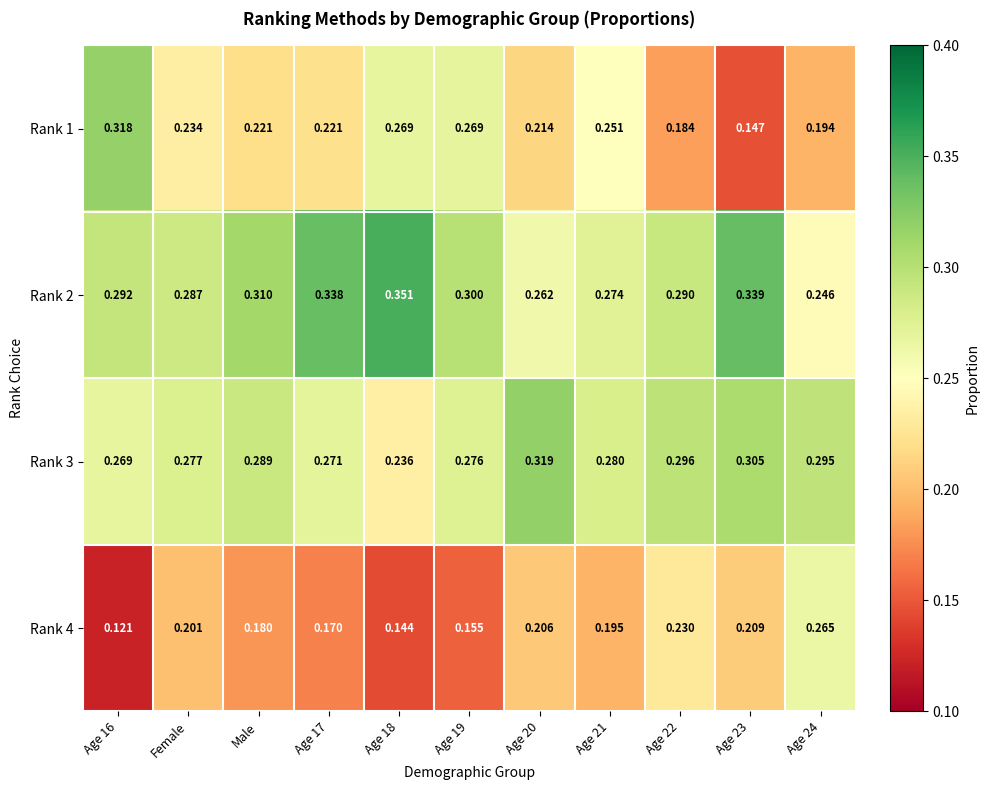

Rank the series by their maximum value, from lowest to highest.

Rank 4, Rank 1, Rank 3, Rank 2